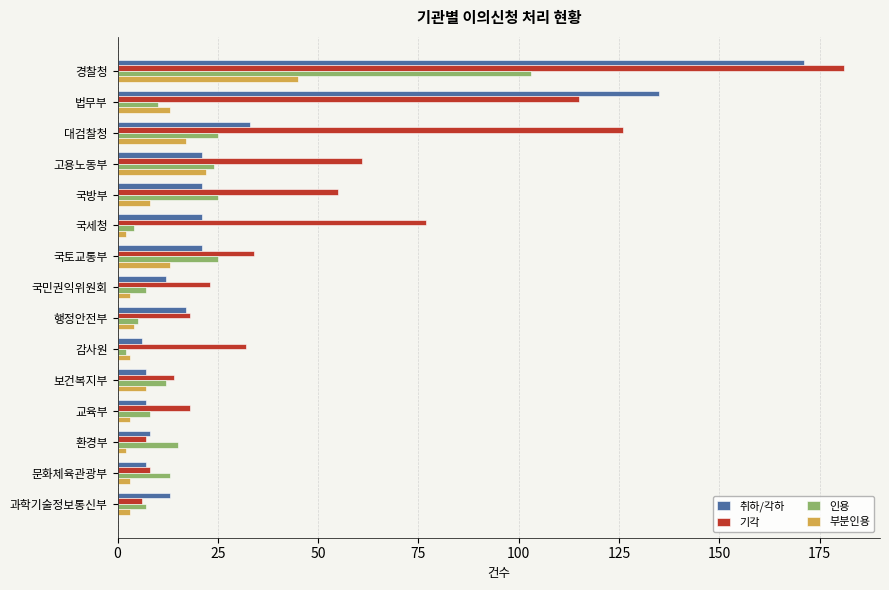

List the series in order of their peak value, lowest first.

부분인용, 인용, 취하/각하, 기각